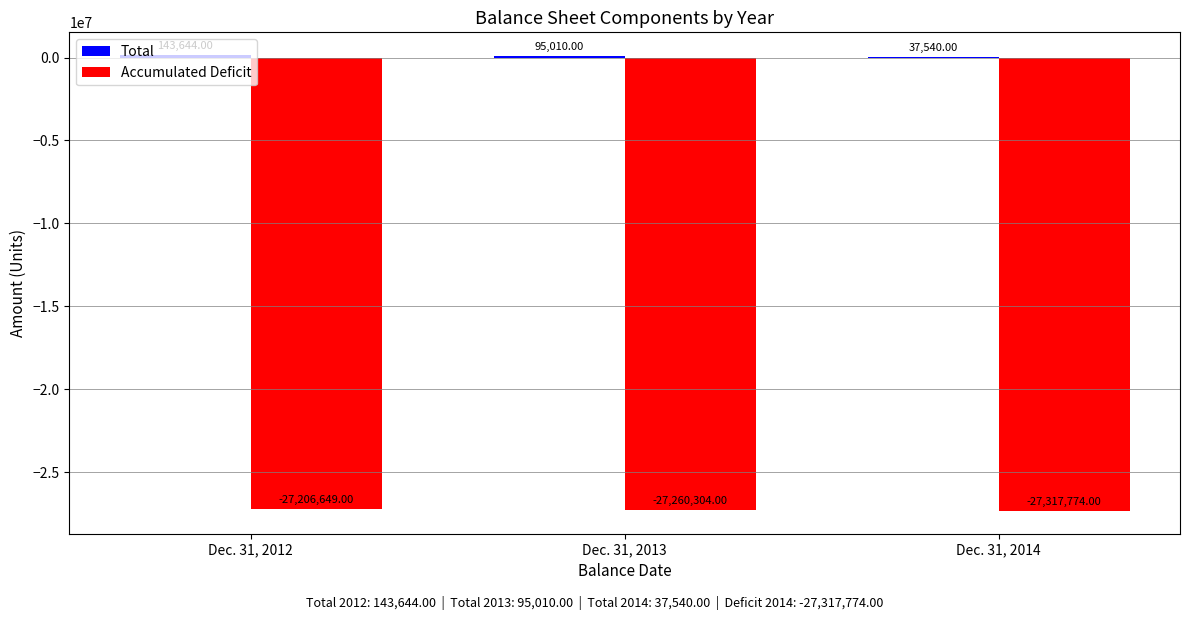

What is the total value across all series at Dec. 31, 2012?

-27063005